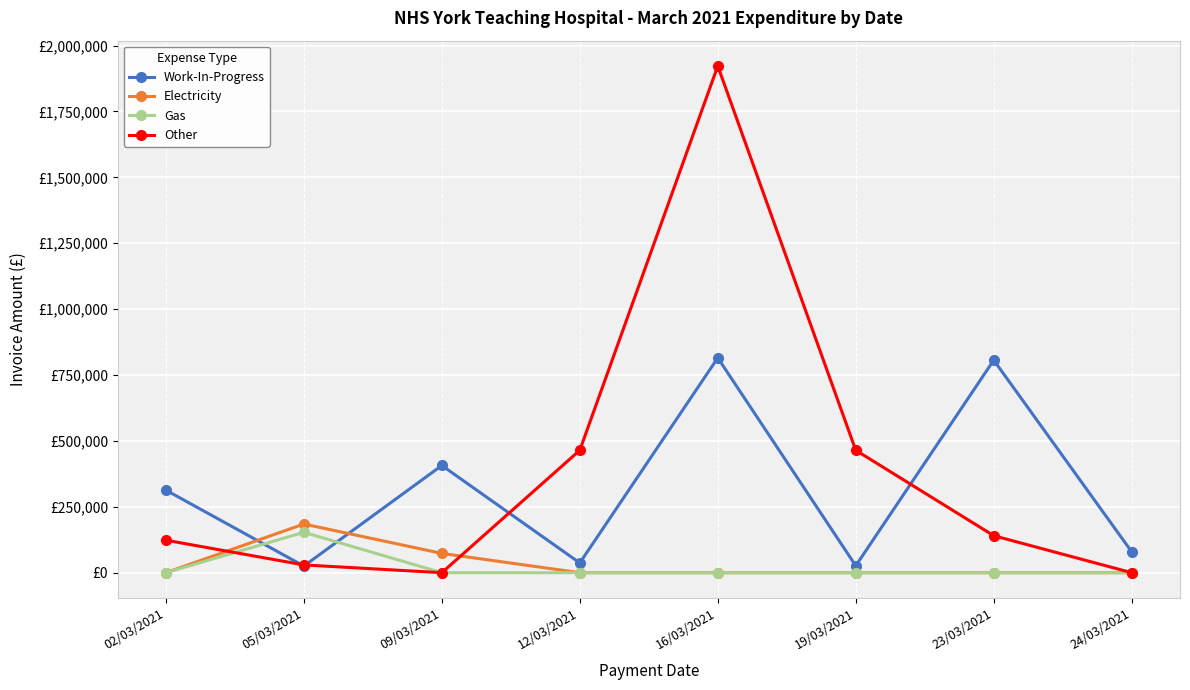

Reading right to left, transcribe all the data shown in this chart.

Work-In-Progress: 79200.0	806372.6	26296.5	815064.6	36990.0	406800.0	25200.0	313200.0
Electricity: 0.0	0.0	0.0	0.0	0.0	73161.8	184660.9	0.0
Gas: 0.0	0.0	0.0	0.0	0.0	0.0	153230.2	0.0
Other: 0.0	140360.1	464493.0	1922289.6	464462.8	0.0	29491.2	123314.5